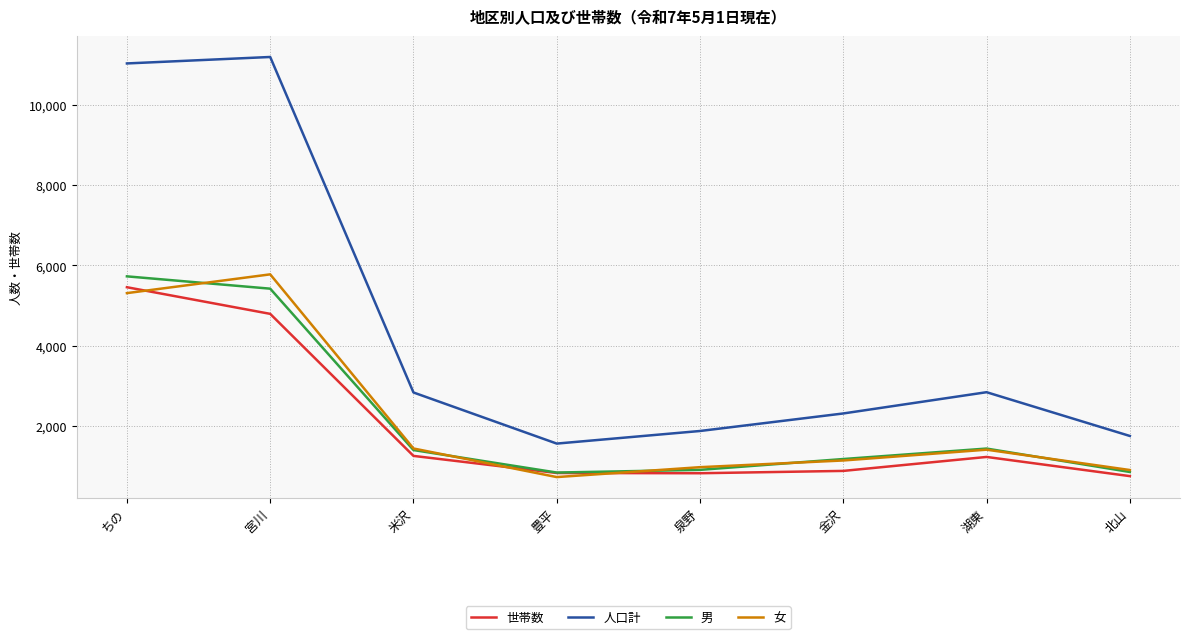

Is the value of 世帯数 at 米沢 greater than the value of 女 at 湖東?

No